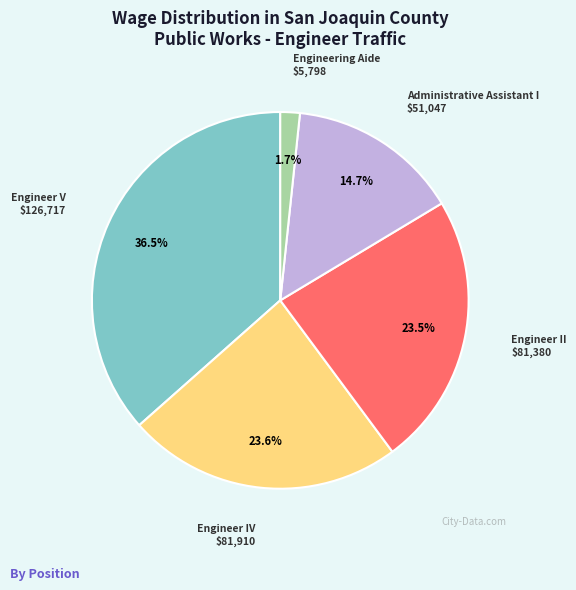

What percentage is NOT represented by Engineer II?

76.5%